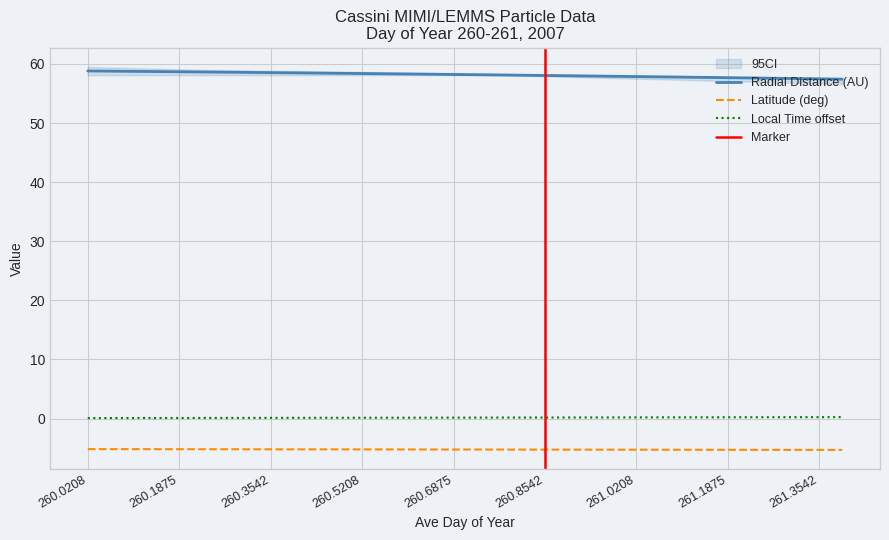

Which category has the lowest value in the Radial_Distance series?

261.3958